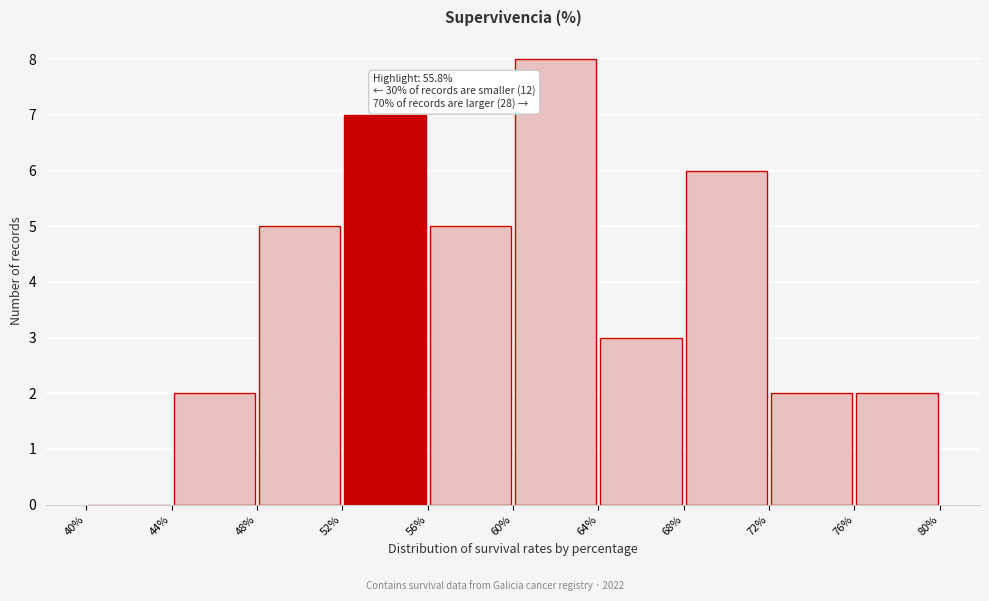

Which range on the x-axis has the tallest bar?

60% to 64%